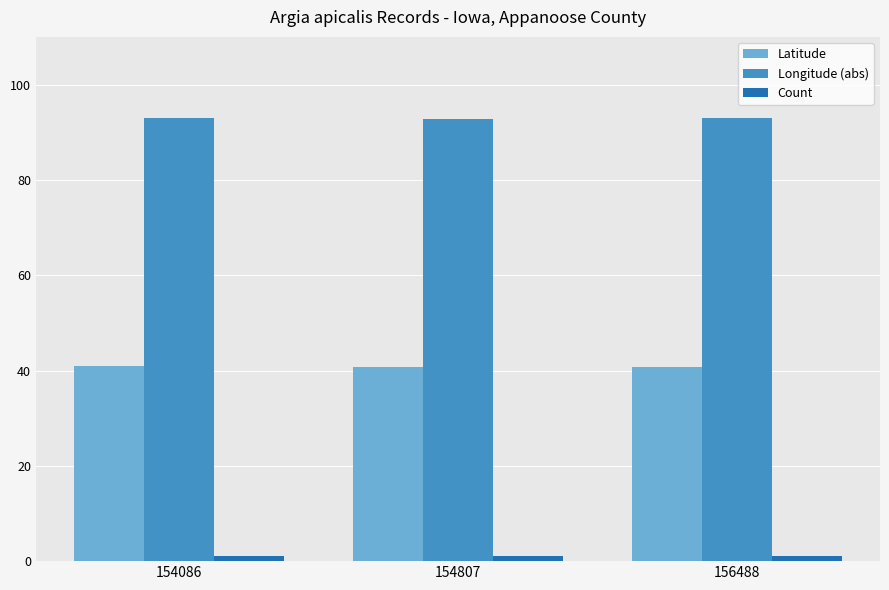

How many data points does each series have?

3